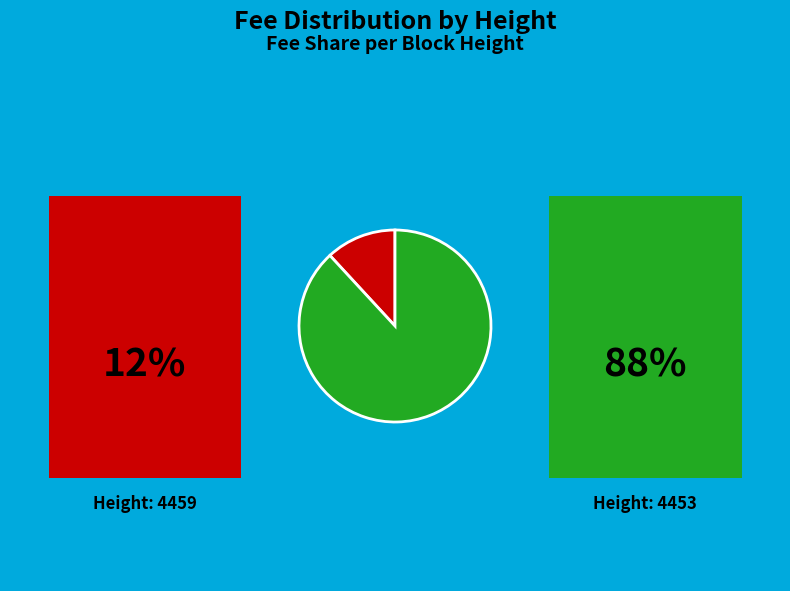

Which category has the biggest portion of the pie?

4453